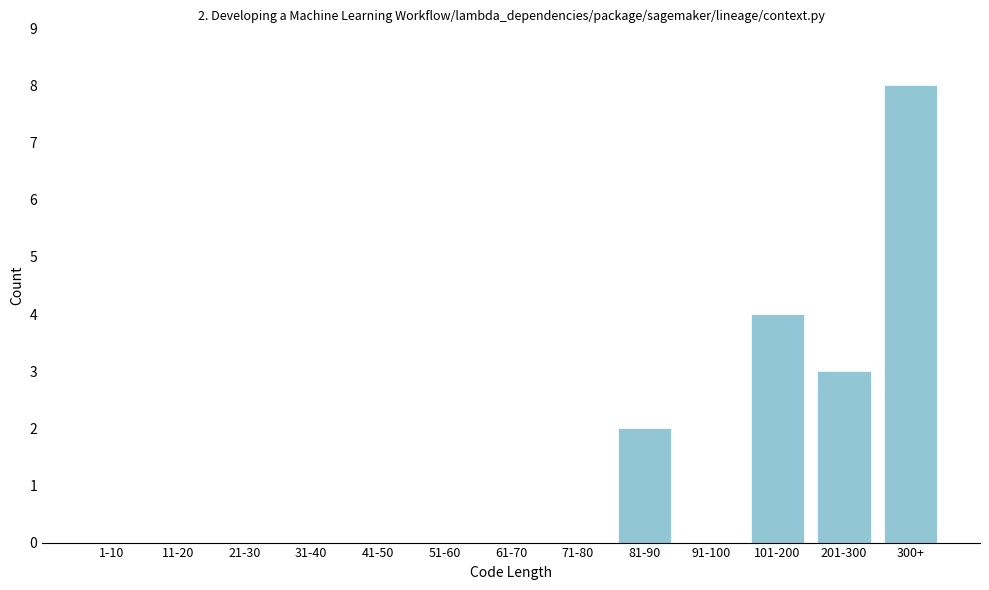

What is the sum of all values?

17